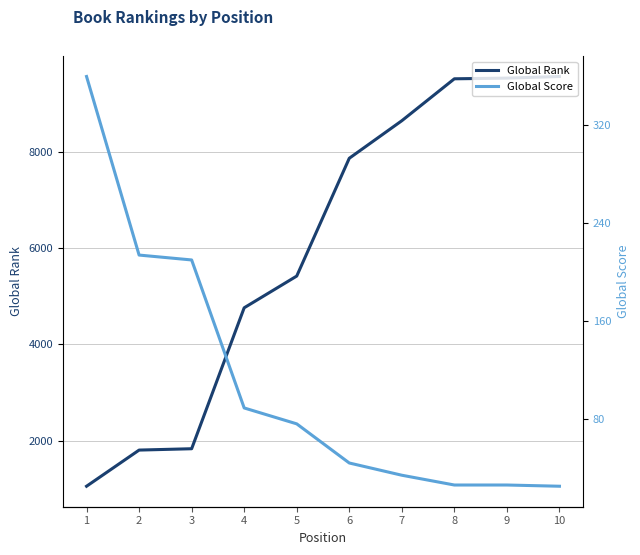

How many data points does each series have?

10